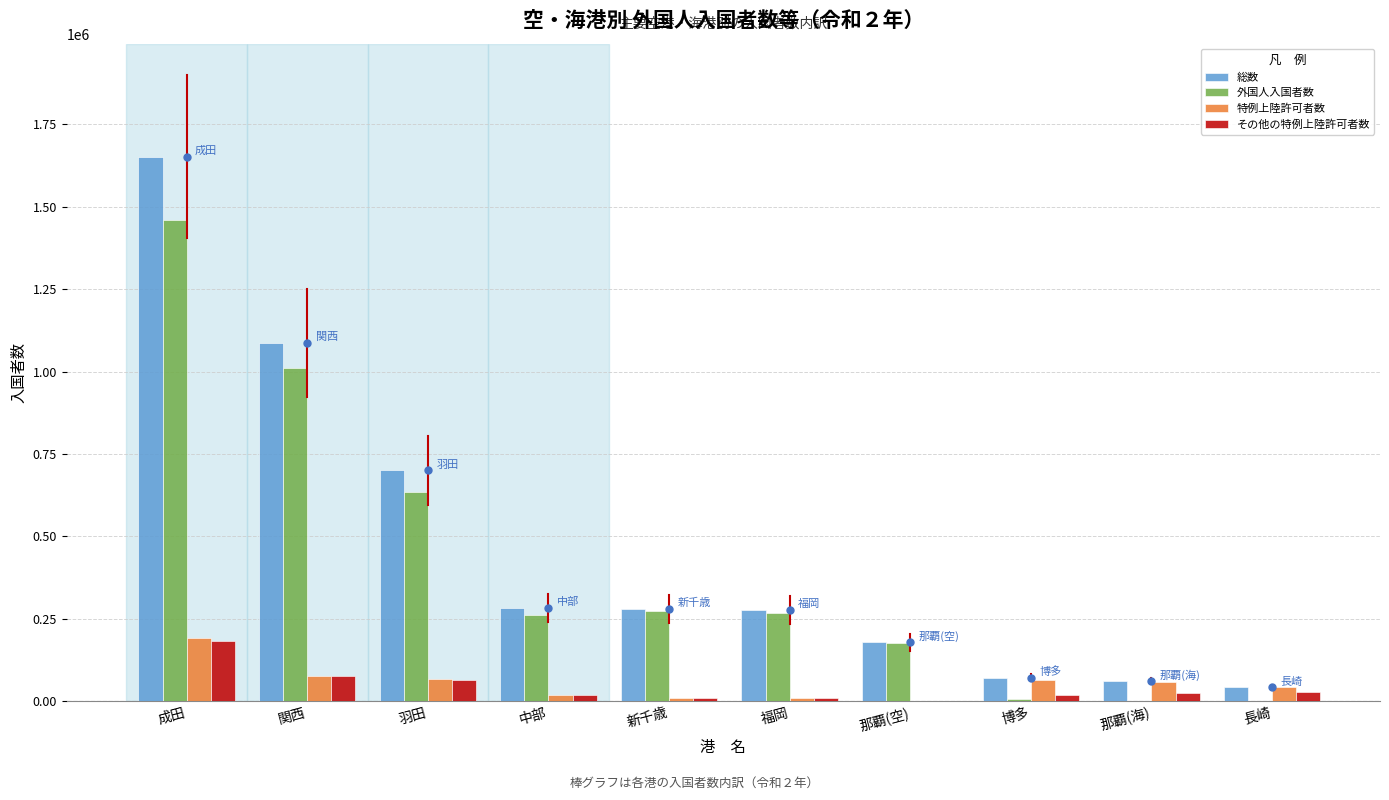

What is the total value across all series at 羽田?

1463413